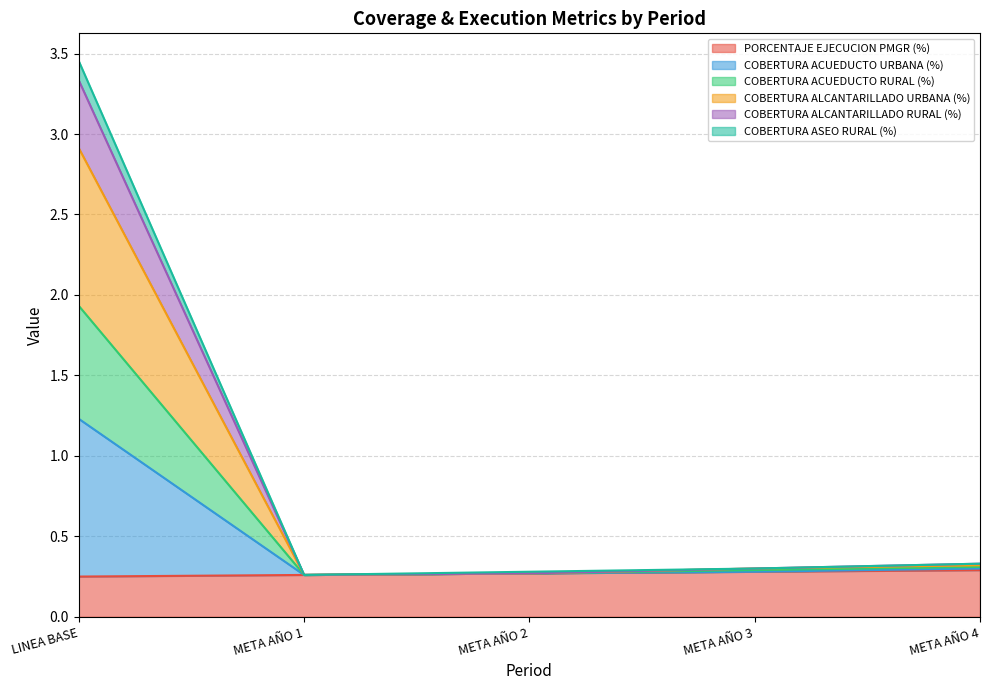

At how many categories does at least one series exceed 3?

1